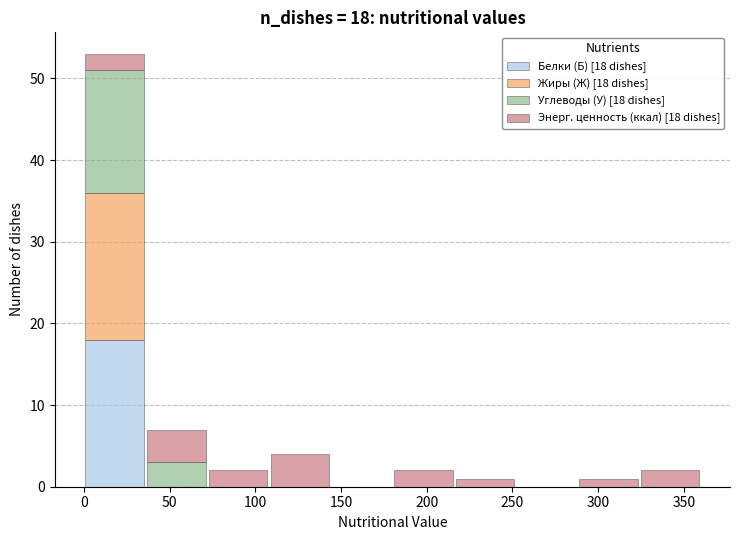

Which range on the x-axis has the tallest stacked bar (by total height)?

0 to 36